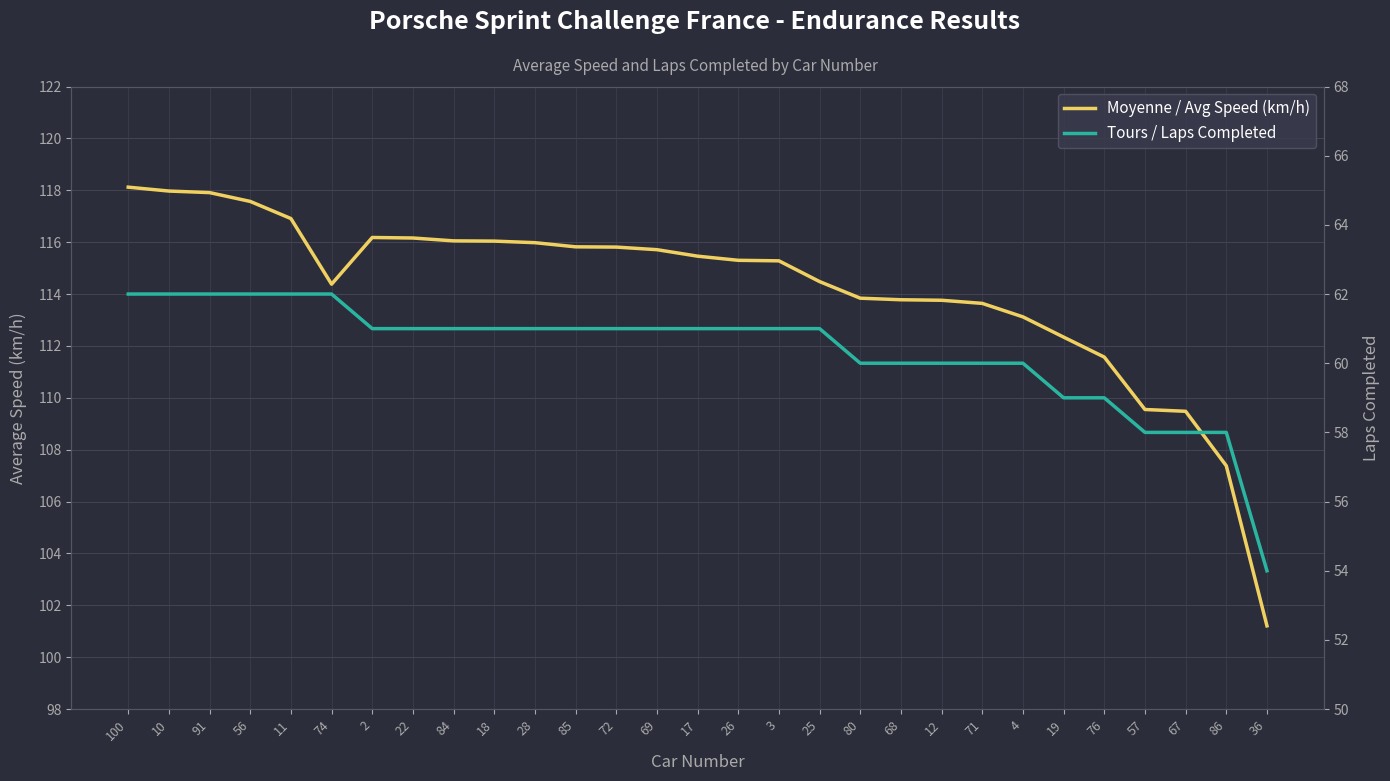

Reading left to right, transcribe all the data shown in this chart.

Moyenne / Avg Speed (km/h): 100=118.1	10=118.0	91=117.9	56=117.6	11=116.9	74=114.4	2=116.2	22=116.2	84=116.0	18=116.0	28=116.0	85=115.8	72=115.8	69=115.7	17=115.5	26=115.3	3=115.3	25=114.5	80=113.8	68=113.8	12=113.8	71=113.6	4=113.1	19=112.3	76=111.6	57=109.5	67=109.5	86=107.4	36=101.2
Tours / Laps Completed: 100=62.0	10=62.0	91=62.0	56=62.0	11=62.0	74=62.0	2=61.0	22=61.0	84=61.0	18=61.0	28=61.0	85=61.0	72=61.0	69=61.0	17=61.0	26=61.0	3=61.0	25=61.0	80=60.0	68=60.0	12=60.0	71=60.0	4=60.0	19=59.0	76=59.0	57=58.0	67=58.0	86=58.0	36=54.0